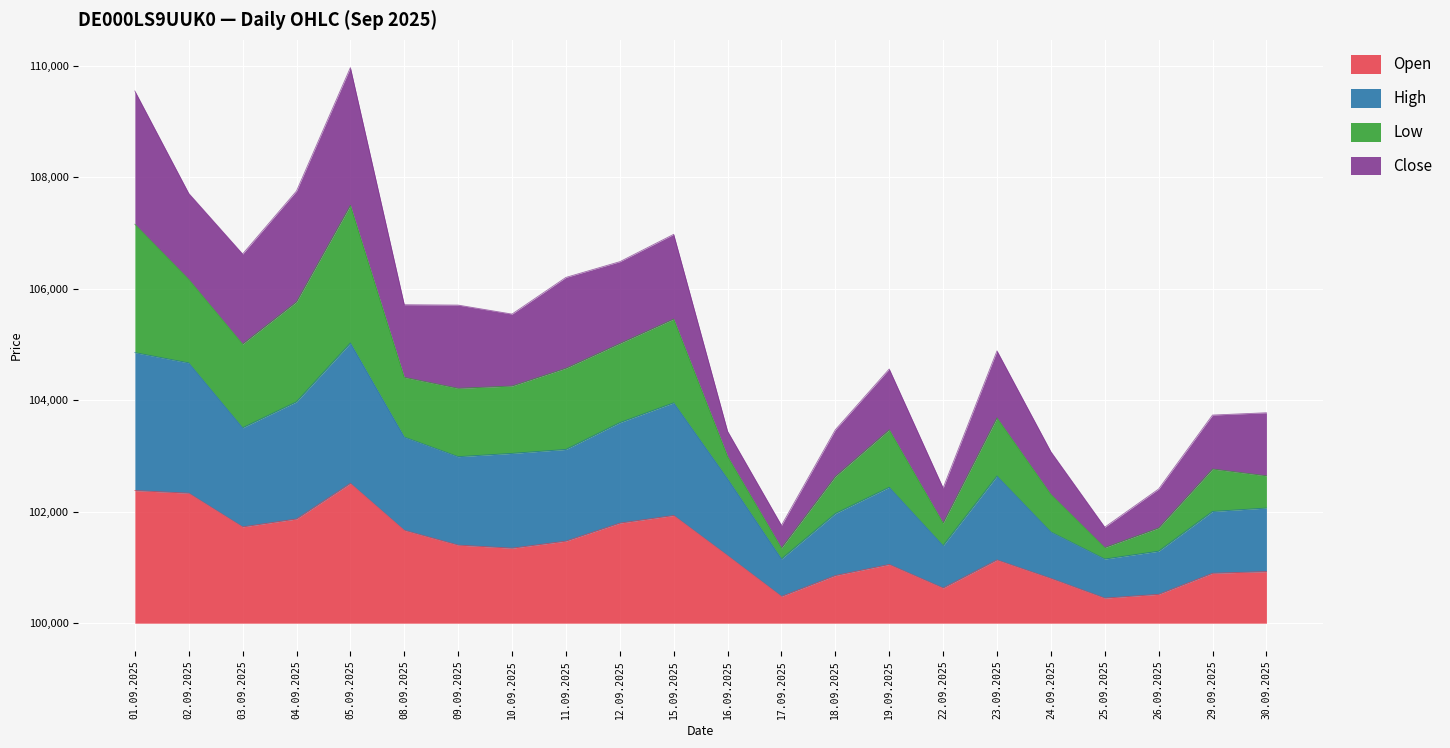

True or false: Low and Open cross at least once.

False